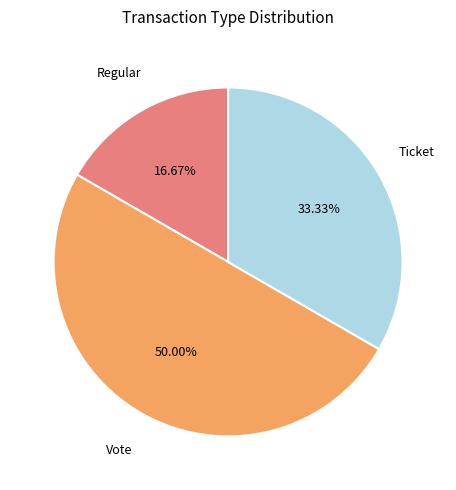

What is the largest slice in the pie chart?

Vote